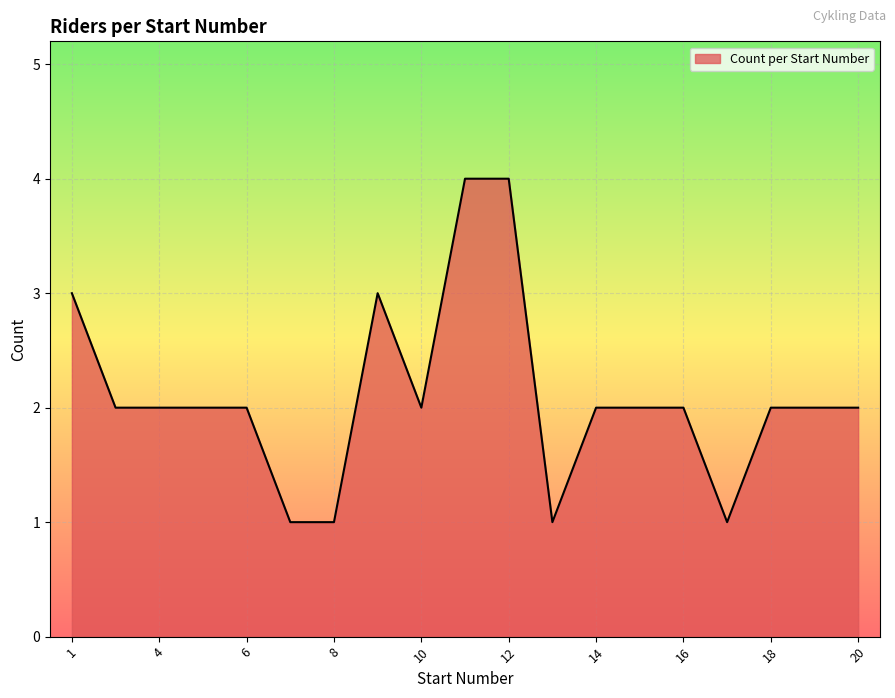

What is the maximum value shown in the chart?

4